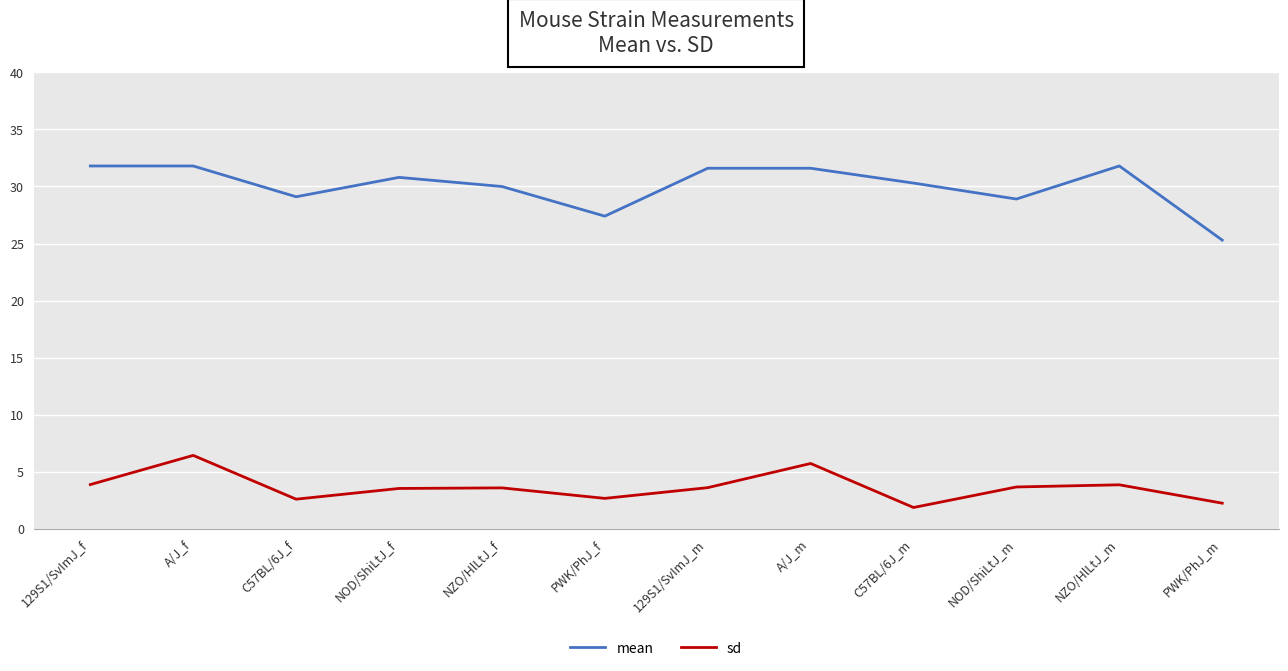

What position from the left is A/J_f?

2